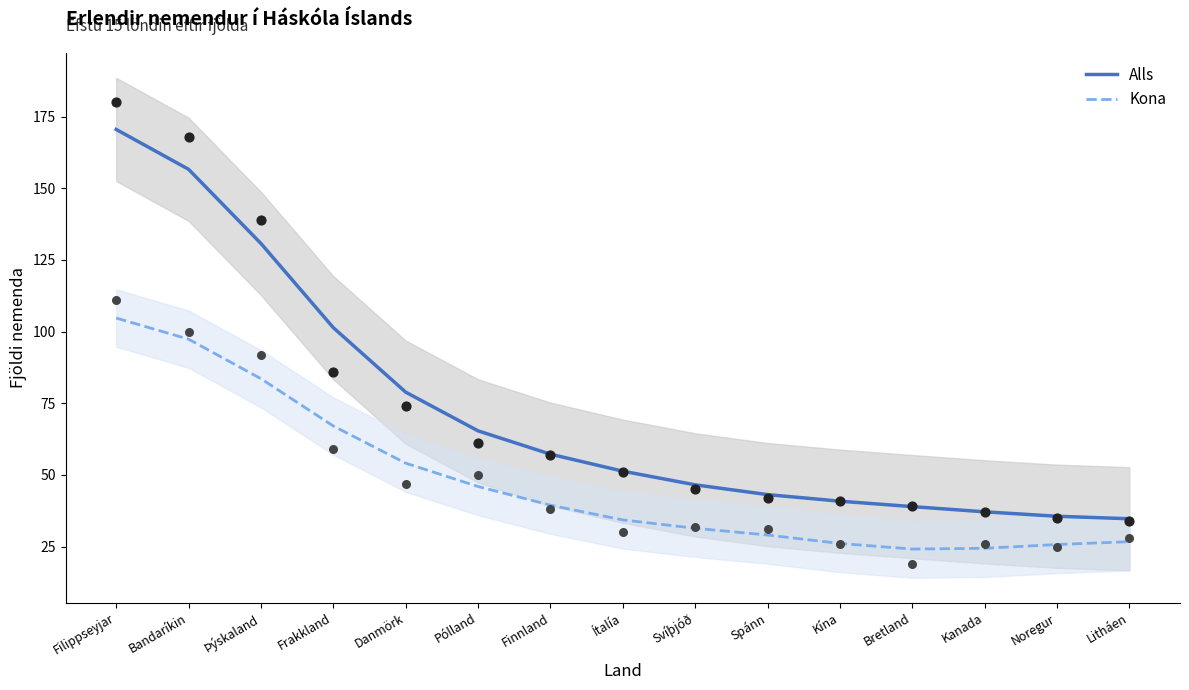

Which series contains the highest Y value?

Alls